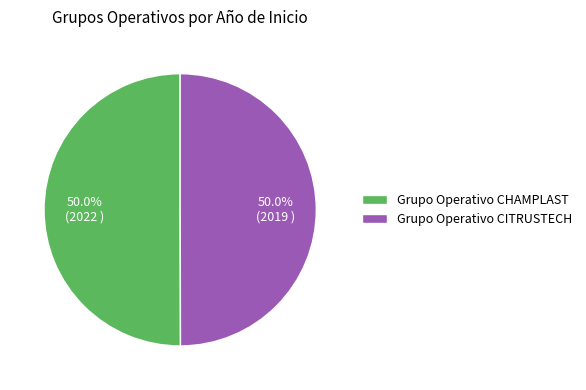

What portion of the pie excludes Grupo Operativo CITRUSTECH?

50.0%